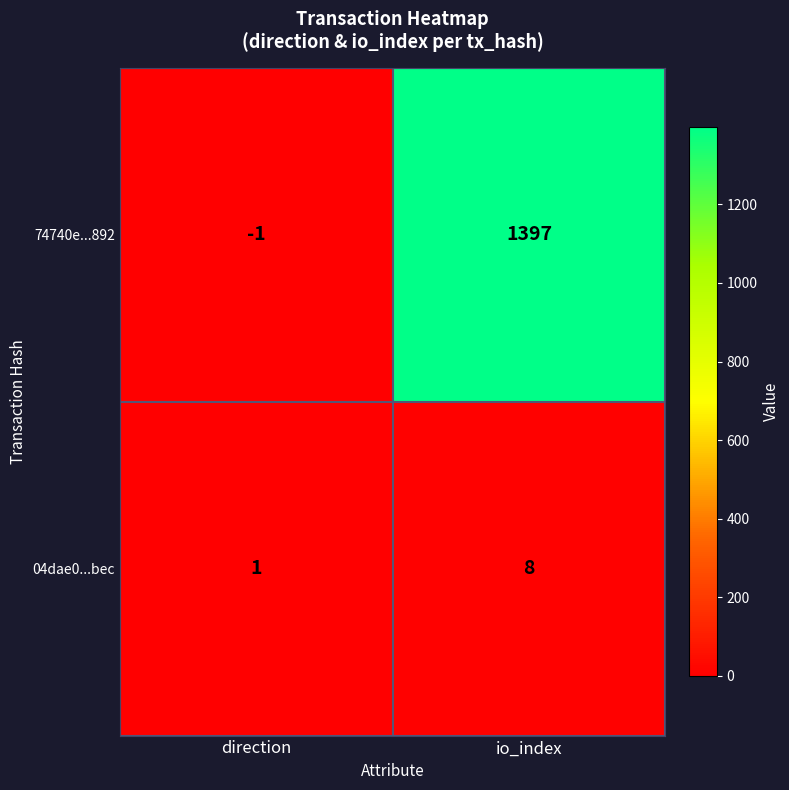

Which series has the largest range (max minus min)?

74740e...892